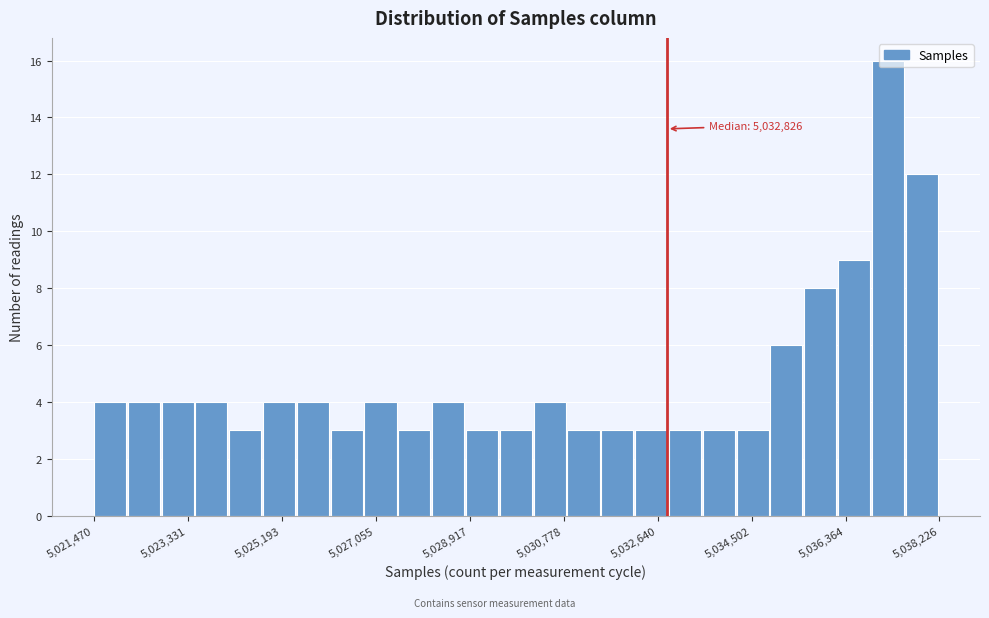

Read against the x-axis, roughly where is the centre of the tallest bar?

5037200